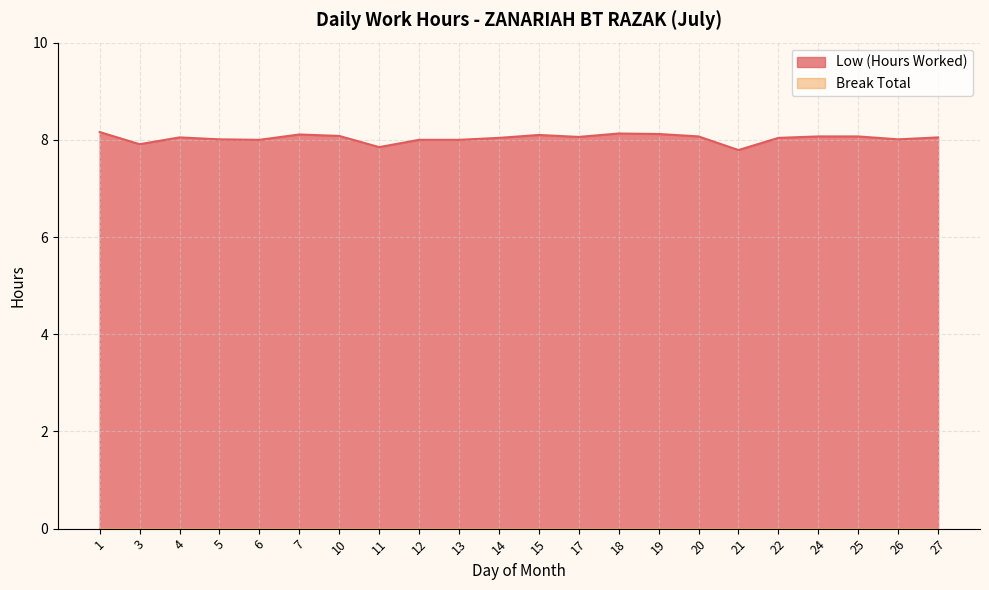

Does the chart display data point markers on the line(s)?

No